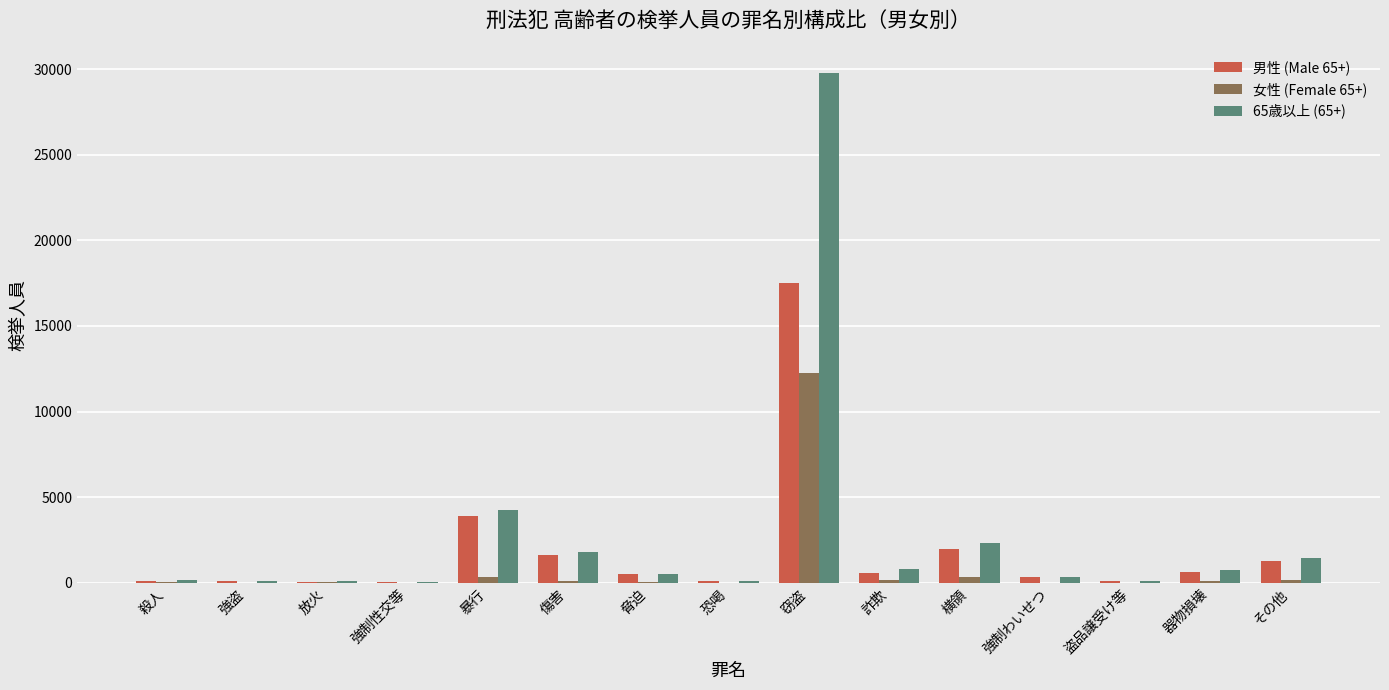

How many groups of bars are there?

15